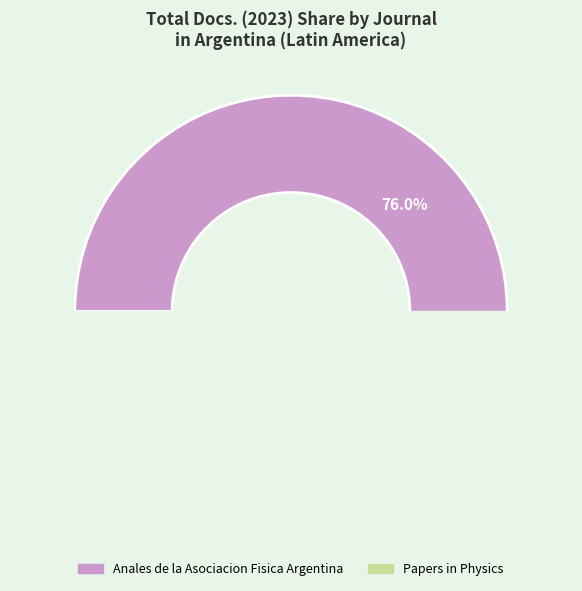

To the nearest percent, what percentage of the pie is Anales de la Asociacion Fisica Argentina?

76%